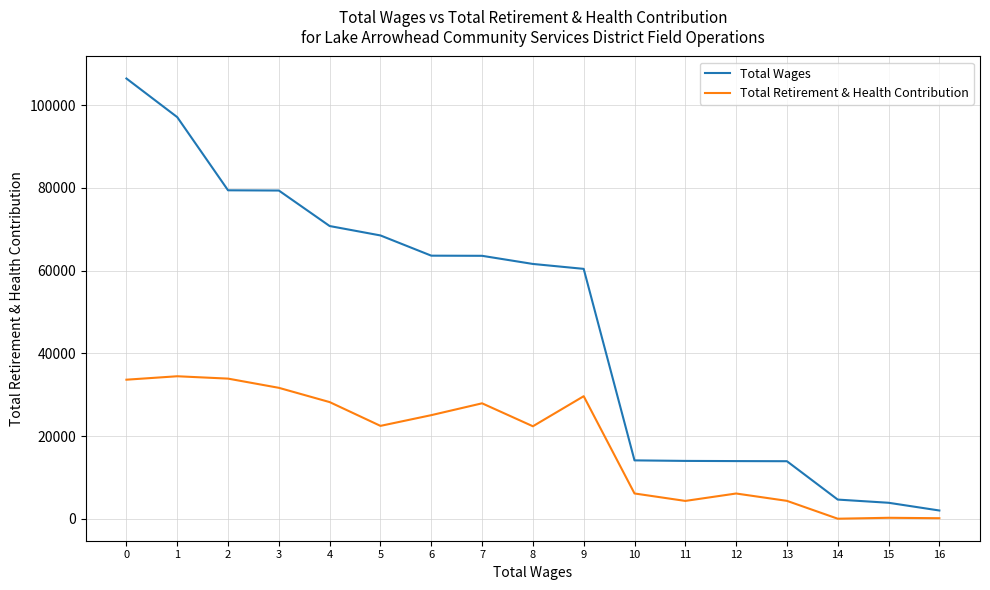

At 12, list the series in order from smallest to largest.

Total Retirement & Health Contribution, Total Wages